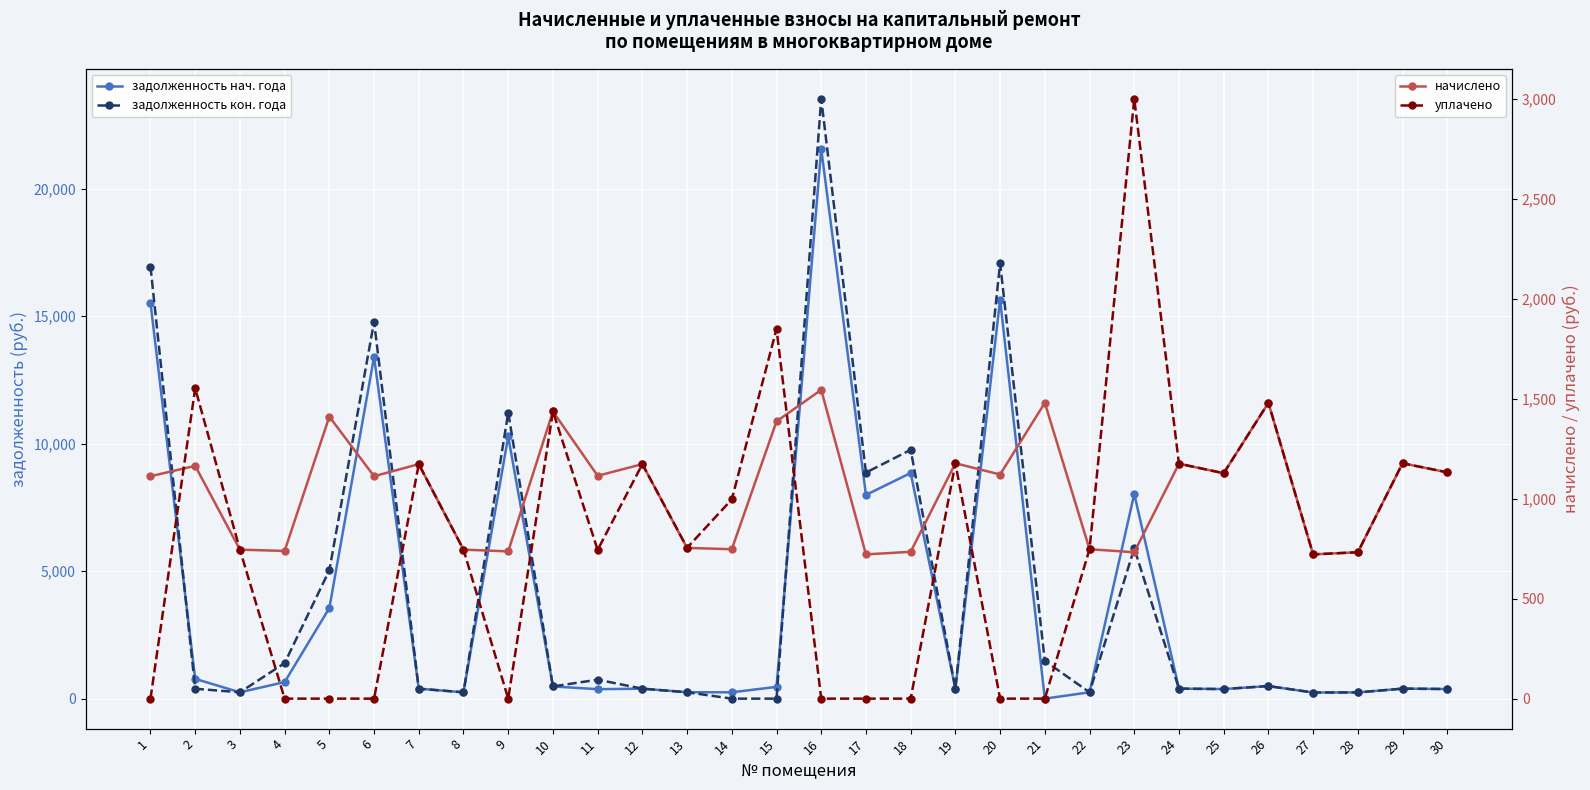

In начислено, how many points are higher than both neighbors (excluding endpoints)?

11